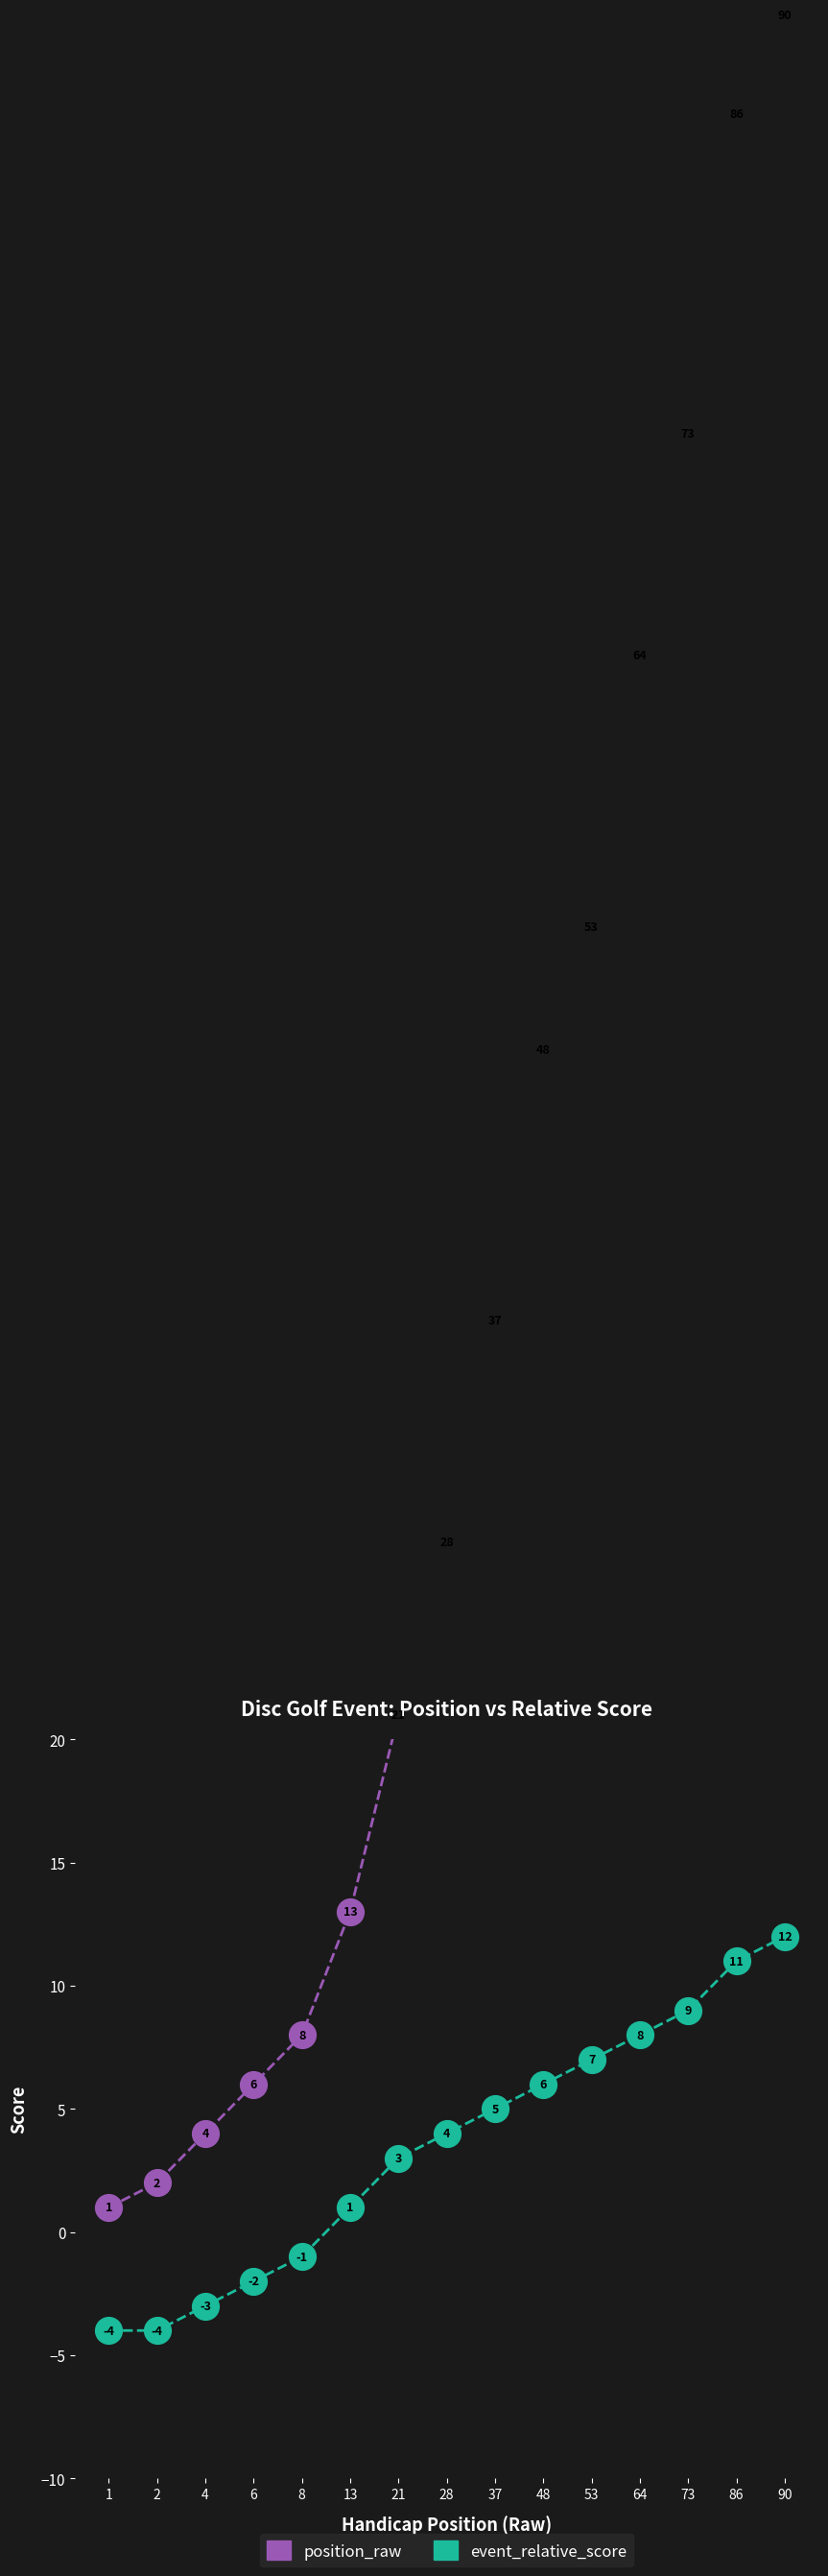

Is the value of position_raw at 1 greater than the value of event_relative_score at 21?

No